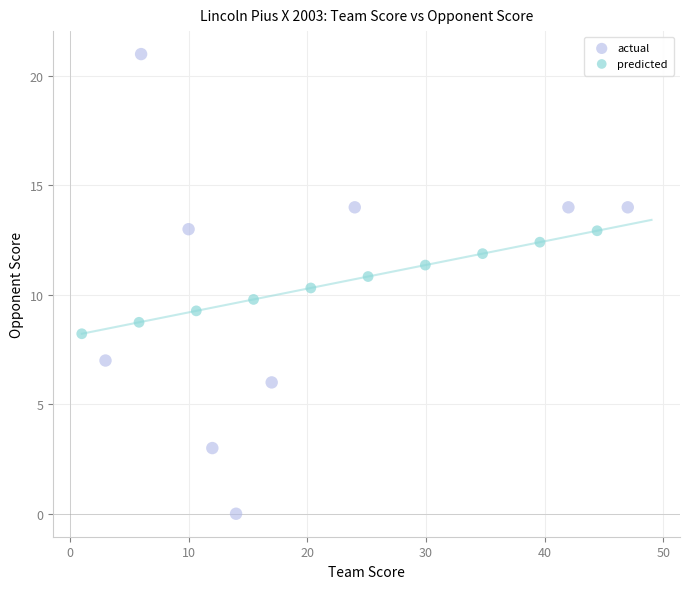

Which series has the widest spread of Y values?

actual